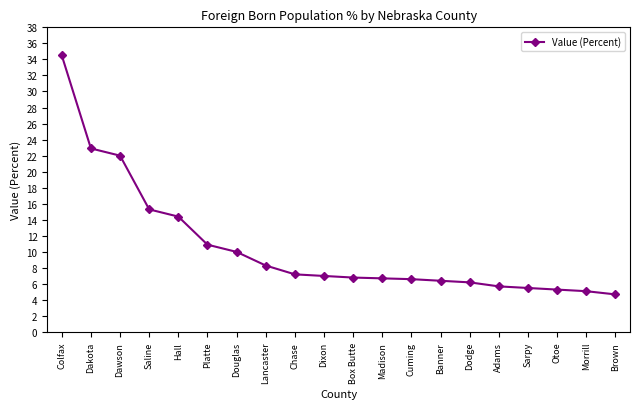

What is the sum of all values?

211.5